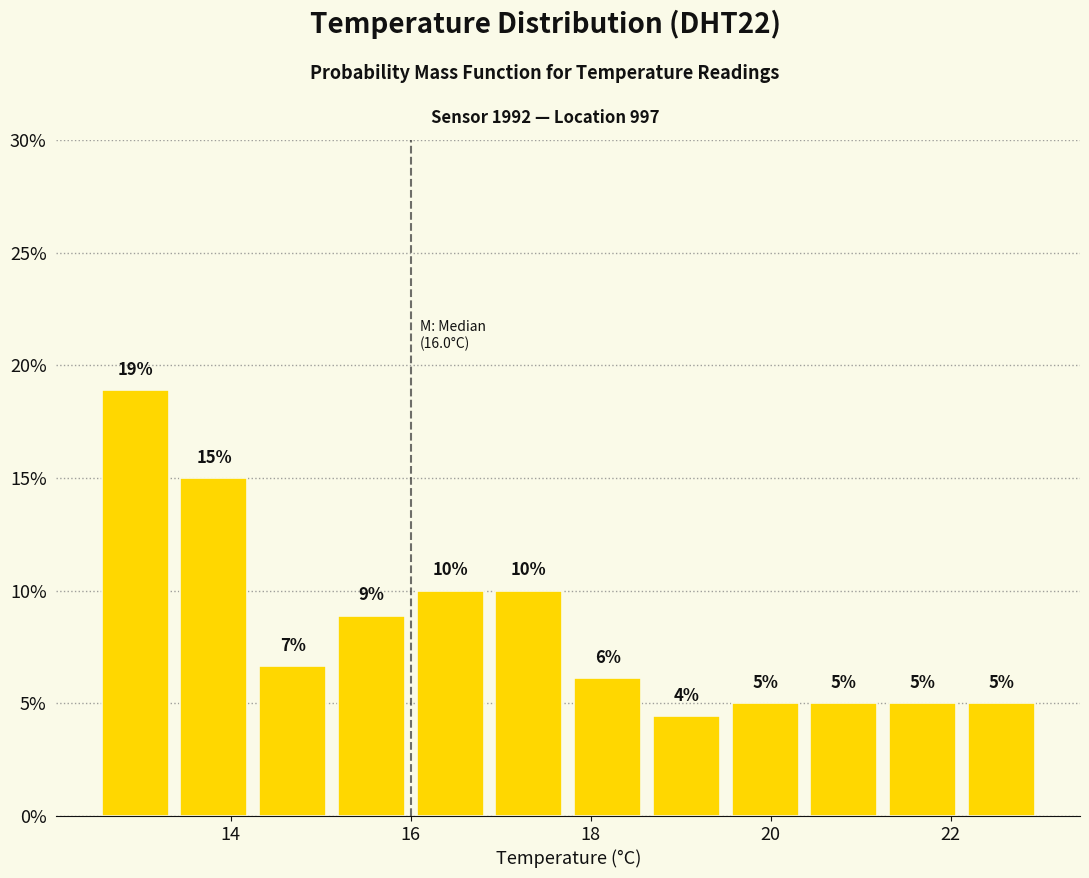

Over which range of the x-axis is the bar tallest?

12.6 to 13.4